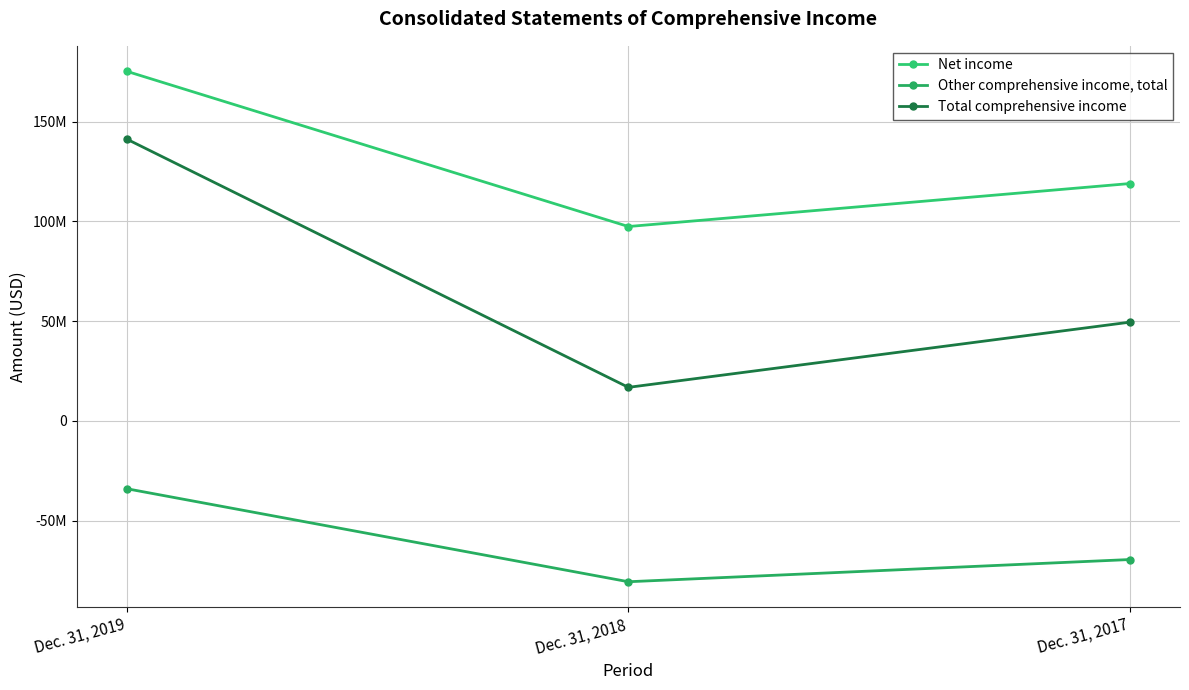

What is the value of the Net income point at the 1st from the left?

175246225